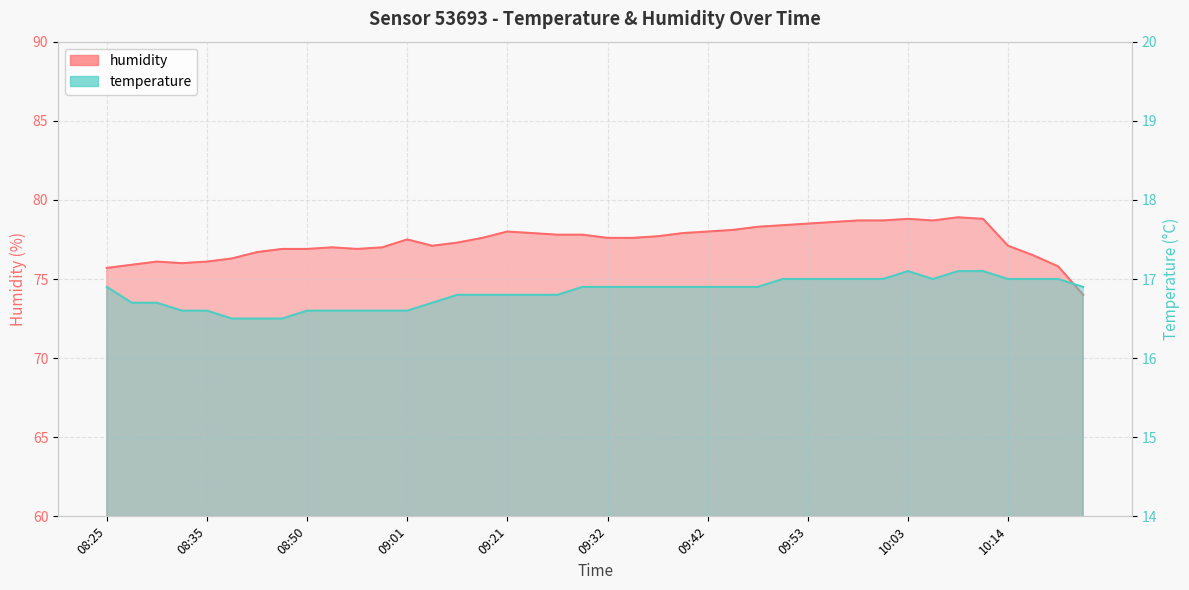

Rank the categories by temperature value from lowest to highest.

08:37, 08:40, 08:48, 08:33, 08:35, 08:50, 08:53, 08:56, 08:58, 09:01, 08:28, 08:30, 09:06, 09:12, 09:18, 09:21, 09:23, 09:26, 08:25, 09:29, 09:32, 09:34, 09:37, 09:39, 09:42, 09:45, 09:47, 10:30, 09:50, 09:53, 09:55, 09:58, 10:00, 10:06, 10:14, 10:19, 10:22, 10:03, 10:09, 10:12